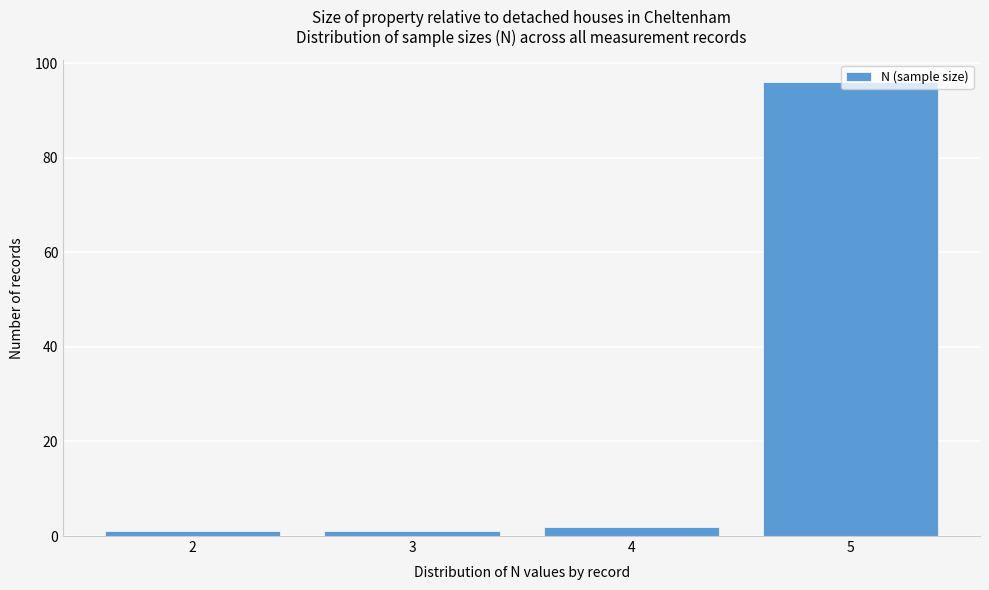

What is the average value?

25